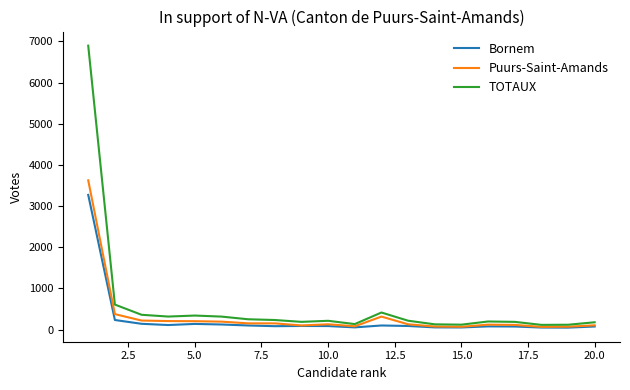

Which series has the widest spread of values?

TOTAUX